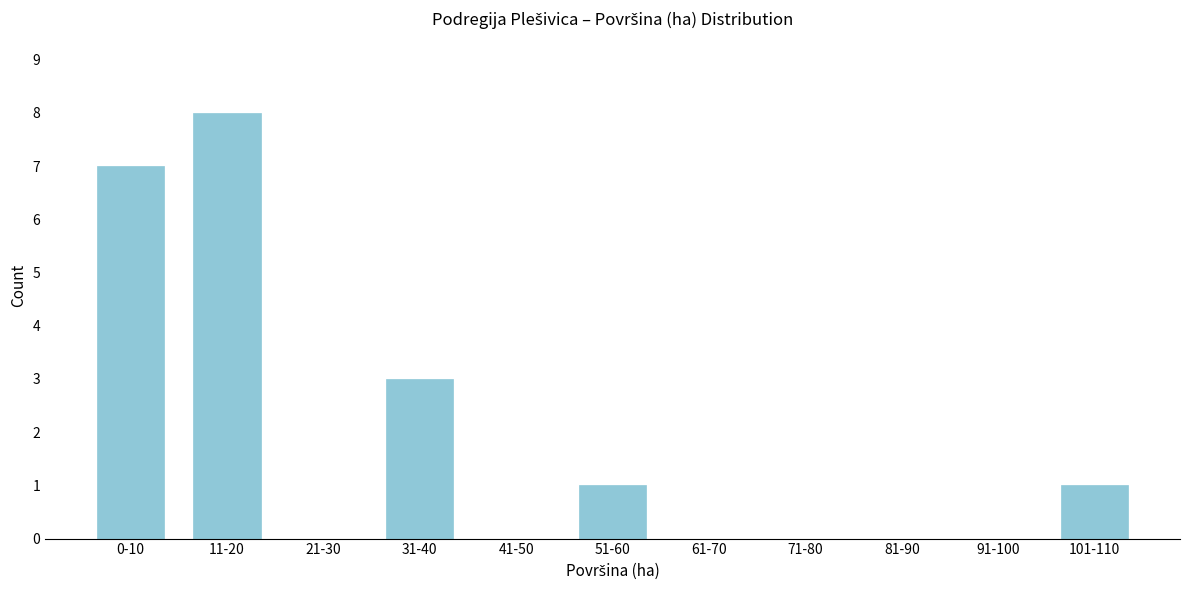

Reading right to left, extract all data points from this chart.

101-110=1	91-100=0	81-90=0	71-80=0	61-70=0	51-60=1	41-50=0	31-40=3	21-30=0	11-20=8	0-10=7